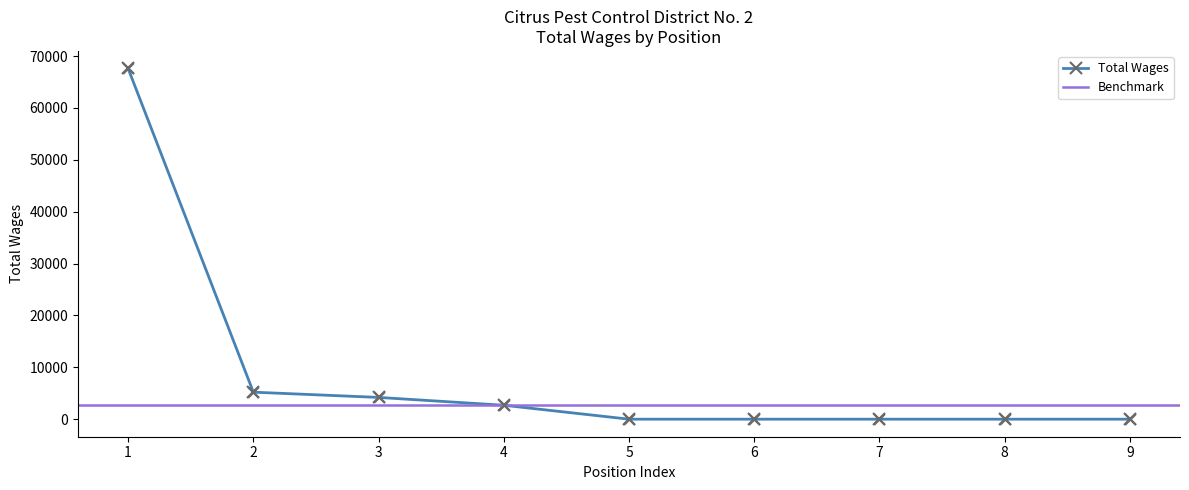

The value of Total Wages at 4 is 2686. True or false?

True